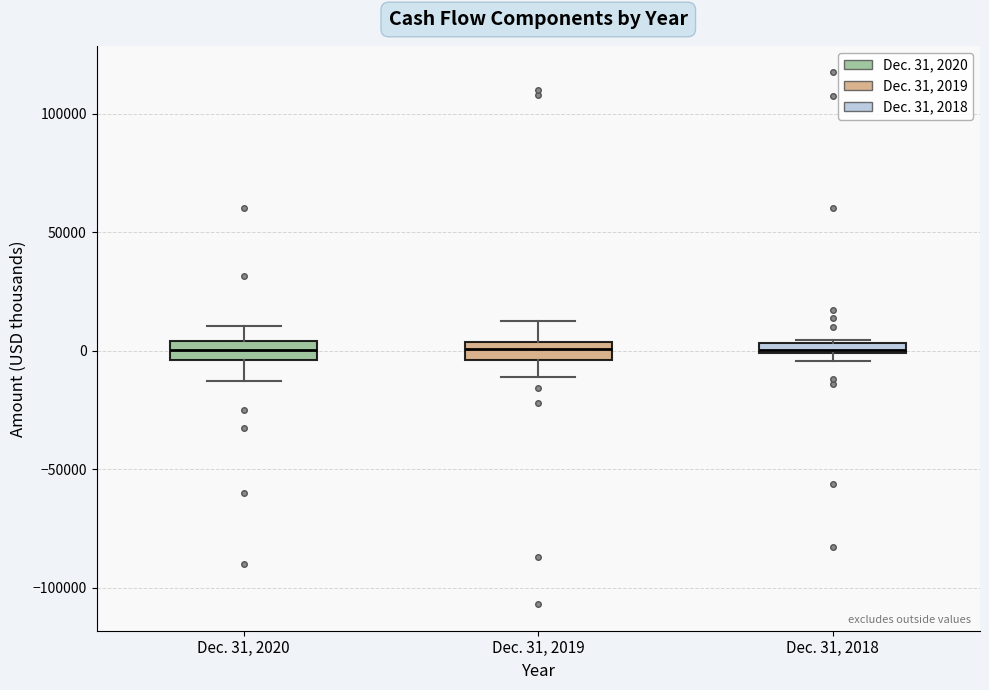

Where is the upper edge of the box for Dec. 31, 2018 on the y-axis? The values are not printed on the chart, so give them approximately, as read against the axis.

5000